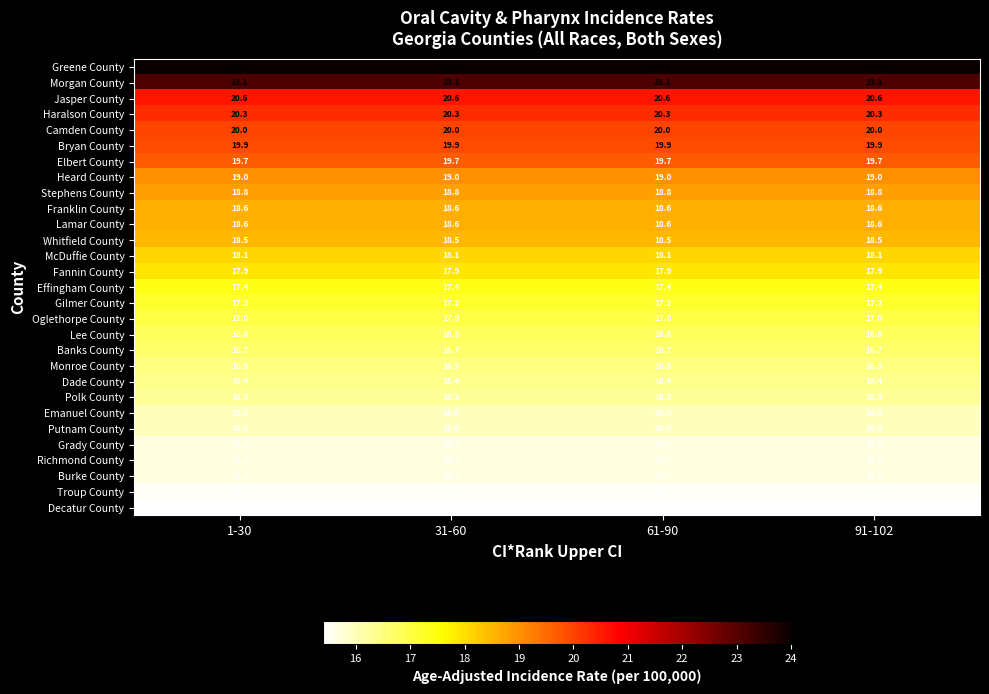

What is the smallest value displayed?

15.4